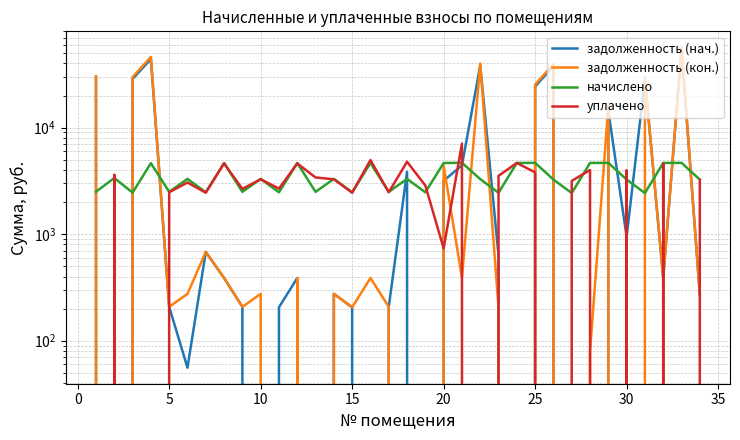

How many values in уплачено are above zero?

26